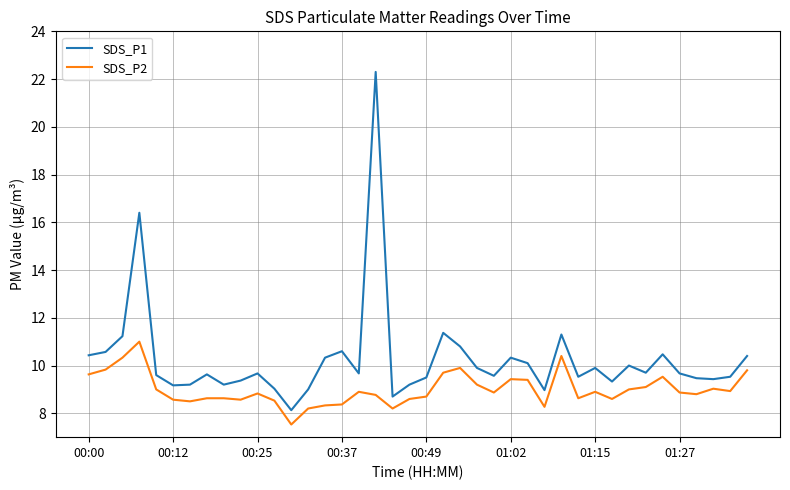

What is the maximum value shown in the chart?

22.3